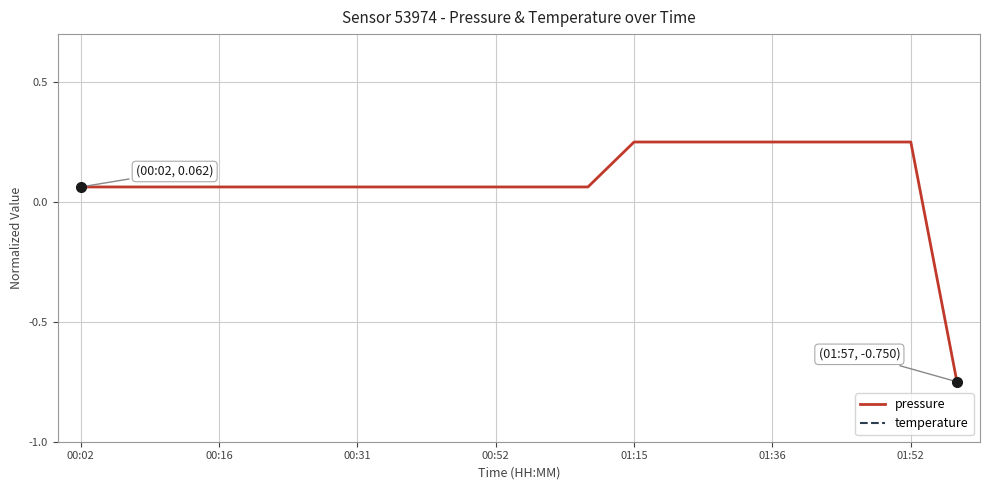

At which label does pressure first exceed 0?

00:02